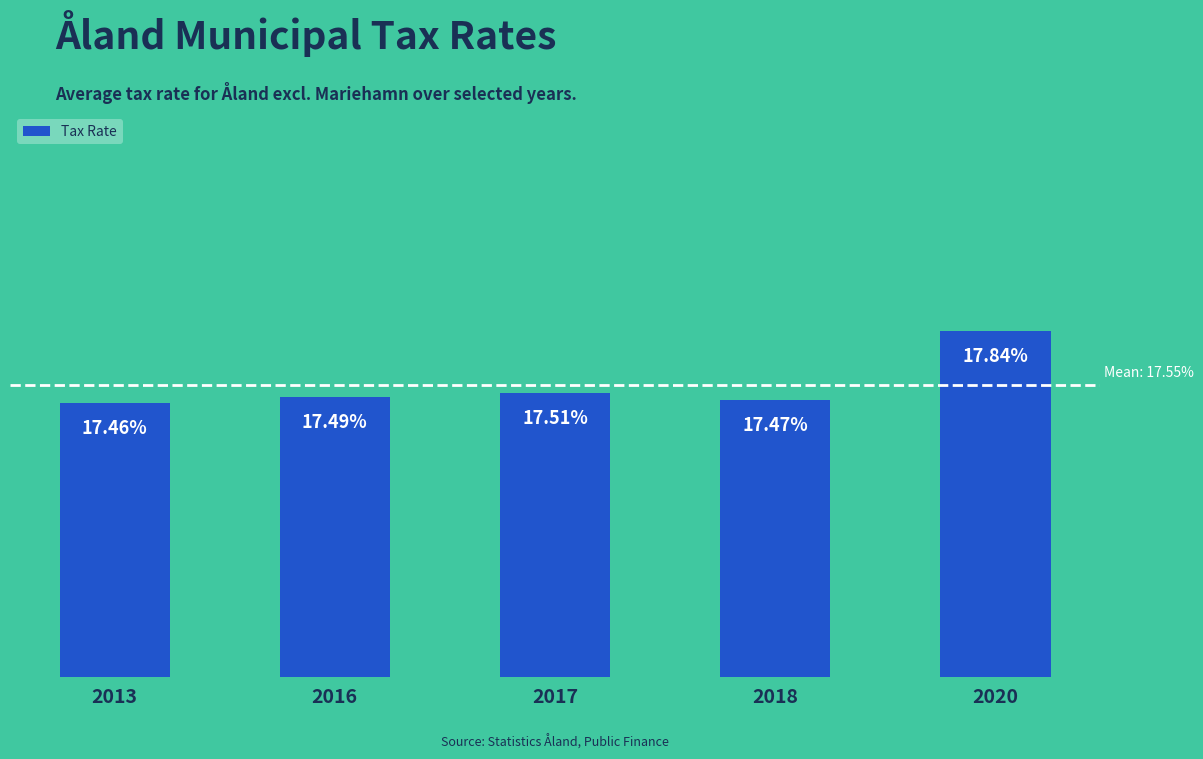

Are the bars horizontal?

No